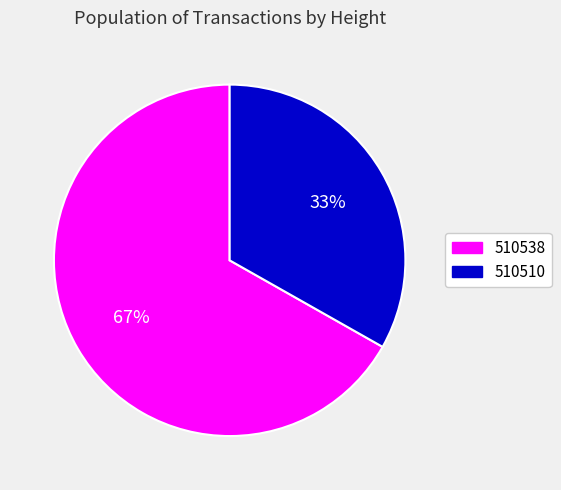

Which category has the biggest portion of the pie?

510538